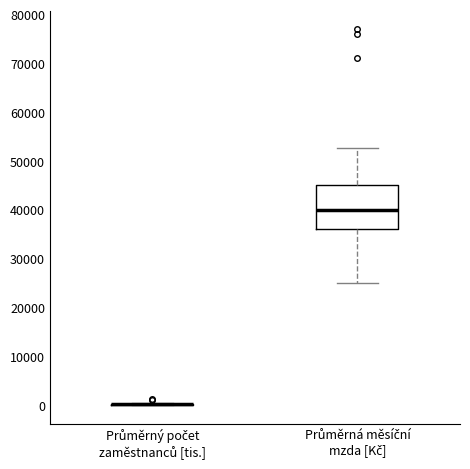

Reading left to right, transcribe this box plot: for each box, give where its median line is, the range the box spans, and where its two whiskers end, as read against the y-axis. The values are not printed on the chart, so give them approximately, as read against the axis.

Průměrný počet zaměstnanců [tis.]: box collapsed to a line at 0, whiskers 0 to 1000
Průměrná měsíční mzda [Kč]: median 40000, box 36000 to 45000, whiskers 25000 to 53000